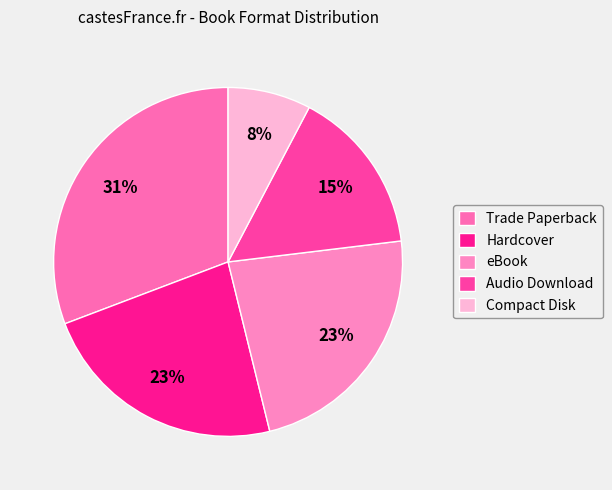

How many slices are in this pie chart?

5